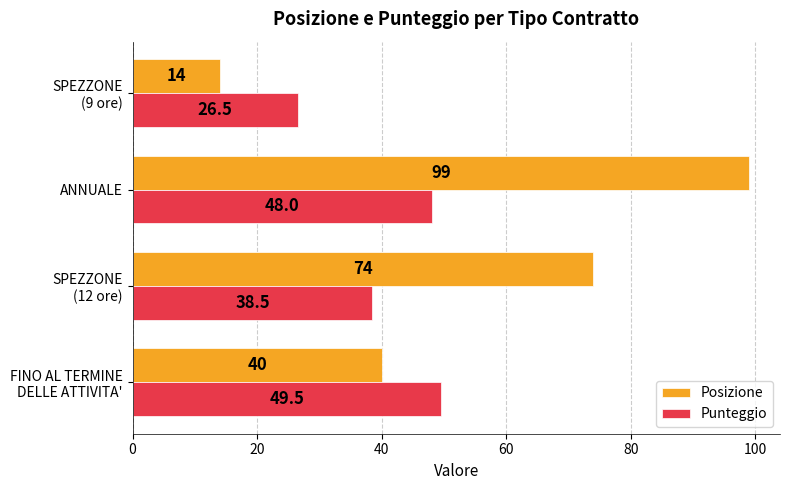

What are all the series names shown in the legend?

Posizione, Punteggio